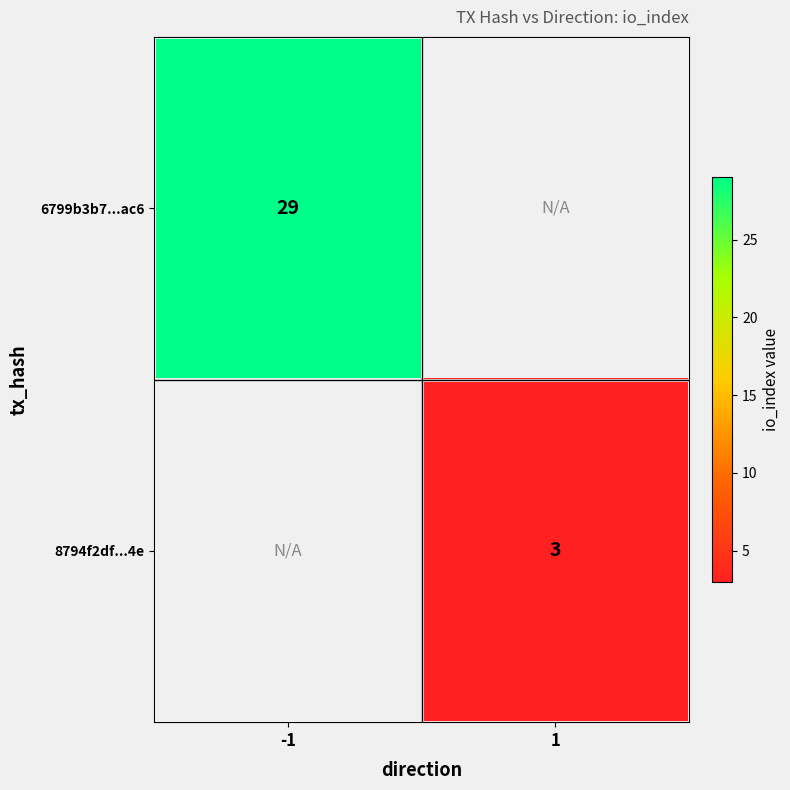

Is it true that 6799b3b7...ac6 equals 38 at -1?

False